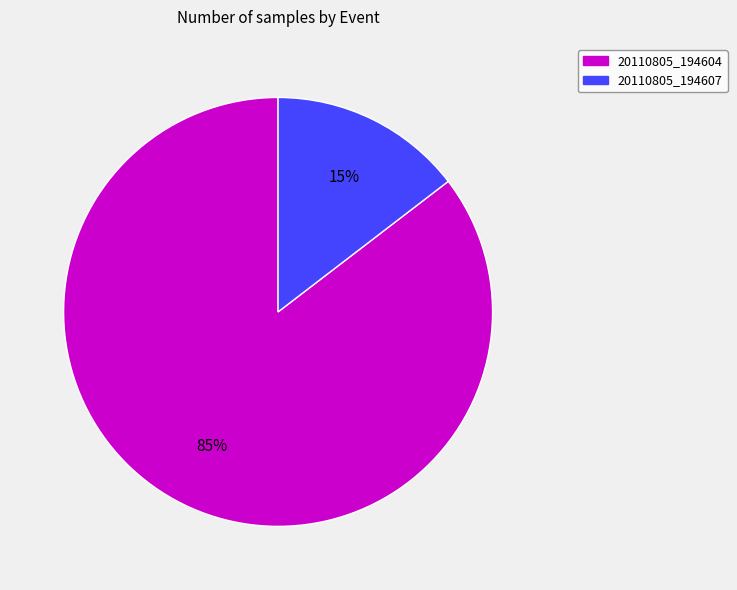

Which category has the biggest portion of the pie?

20110805_194604